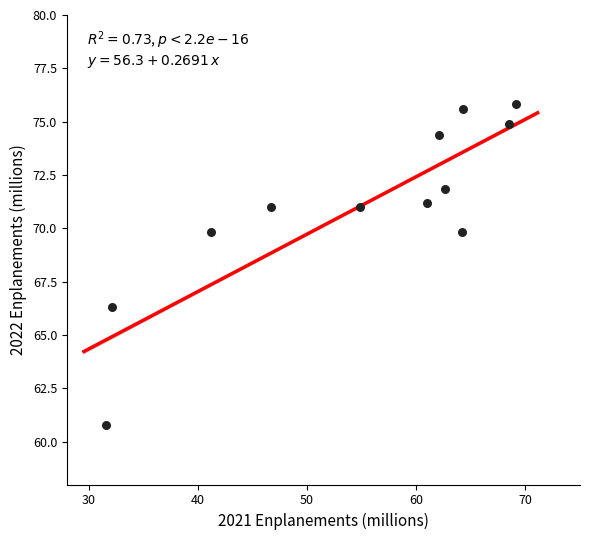

What is the average Y value?

71.0